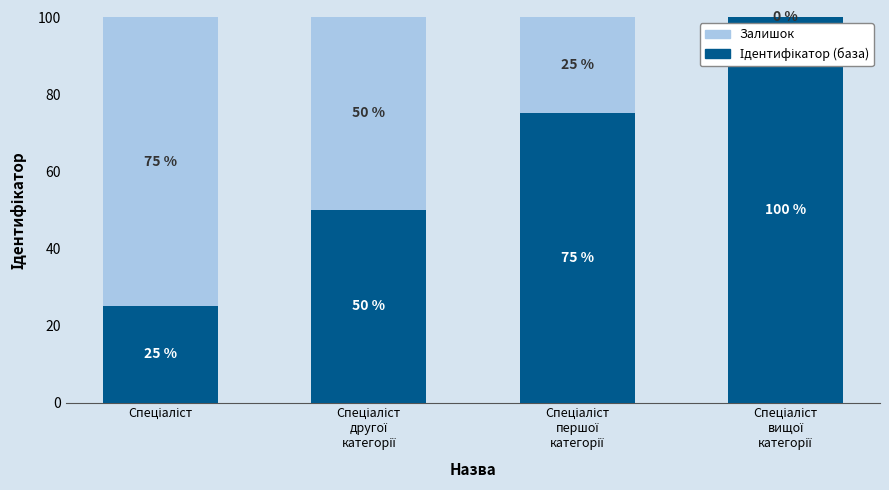

At which label is Ідентифікатор (база) closest to 62?

Спеціаліст
другої
категорії